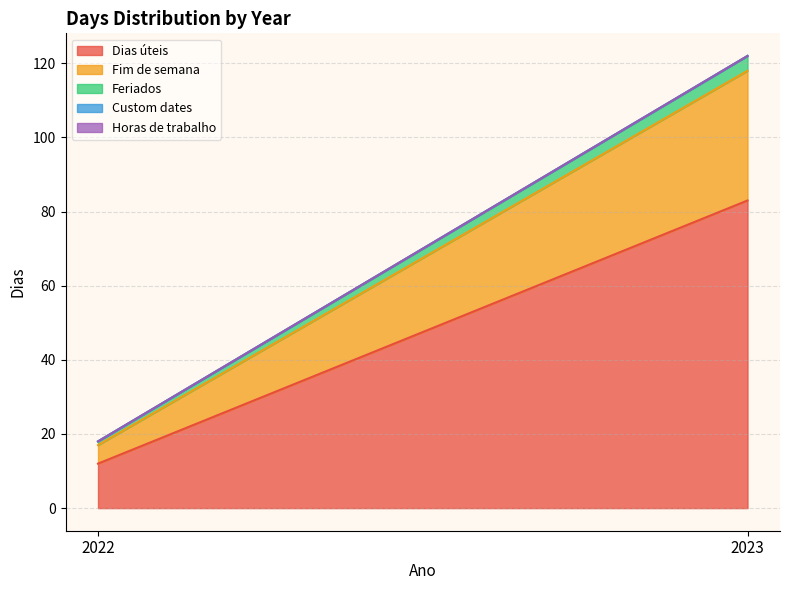

Reading left to right, extract all data points from this chart.

Dias úteis: 2022=12	2023=83
Fim de semana: 2022=5	2023=35
Feriados: 2022=1	2023=4
Custom dates: 2022=0	2023=0
Horas de trabalho: 2022=0	2023=0